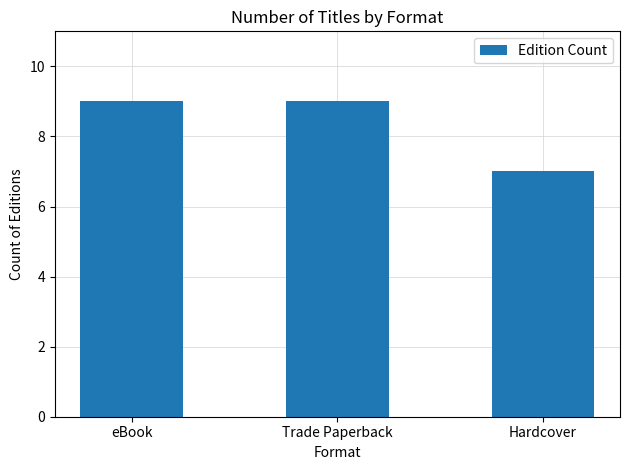

True or false: the data shows 12 at Trade Paperback.

False